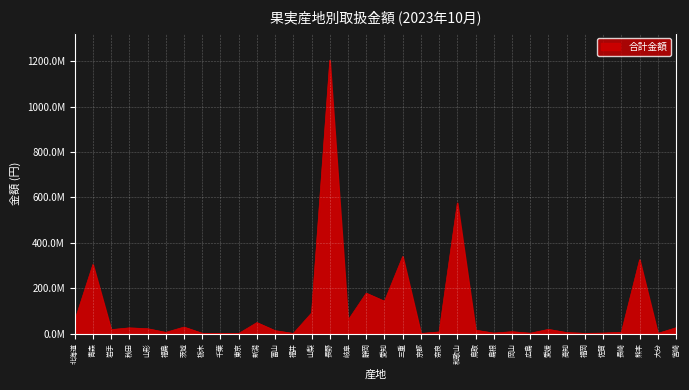

Which has a higher value, 新潟 or 東京?

新潟